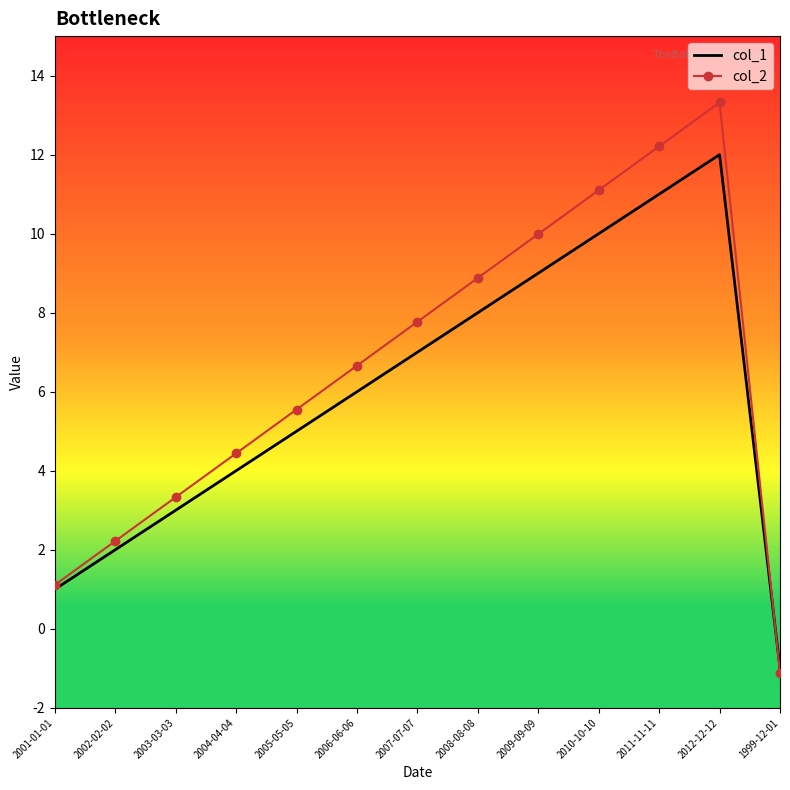

At which category does the chart reach its peak across all series?

2012-12-12